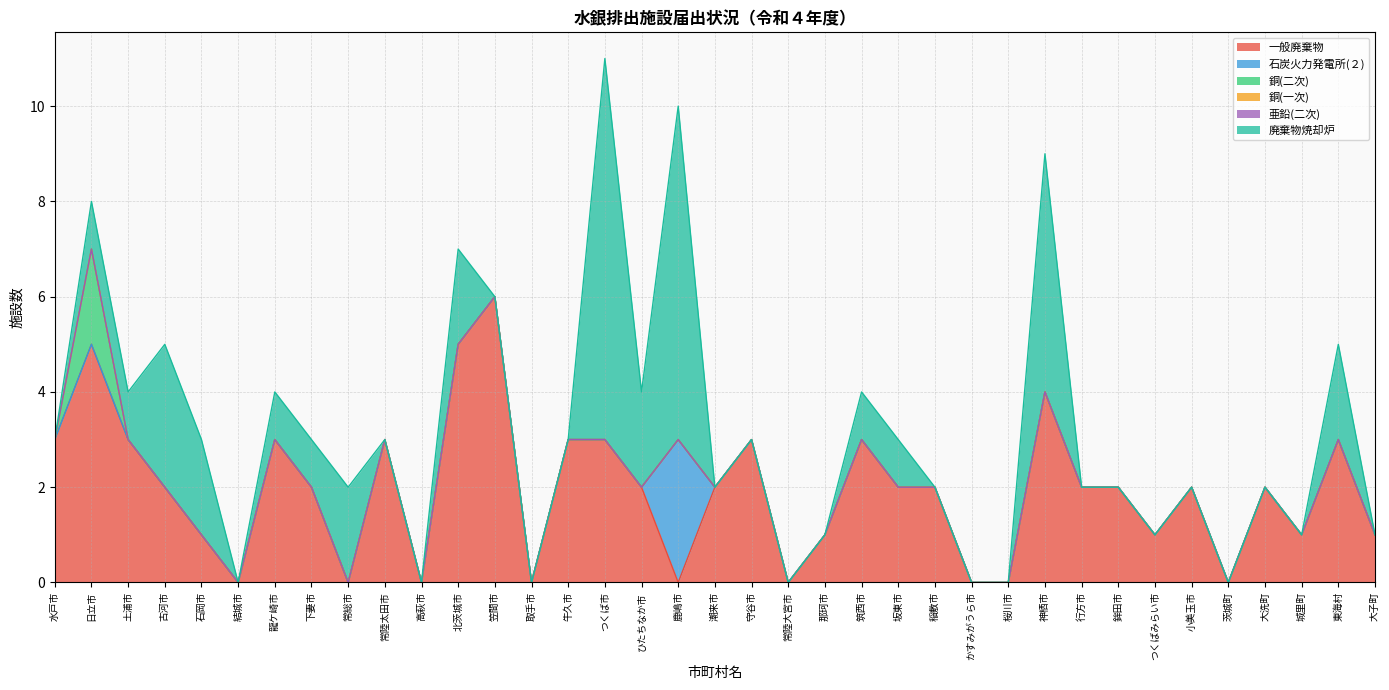

How many lines are shown in the chart?

6